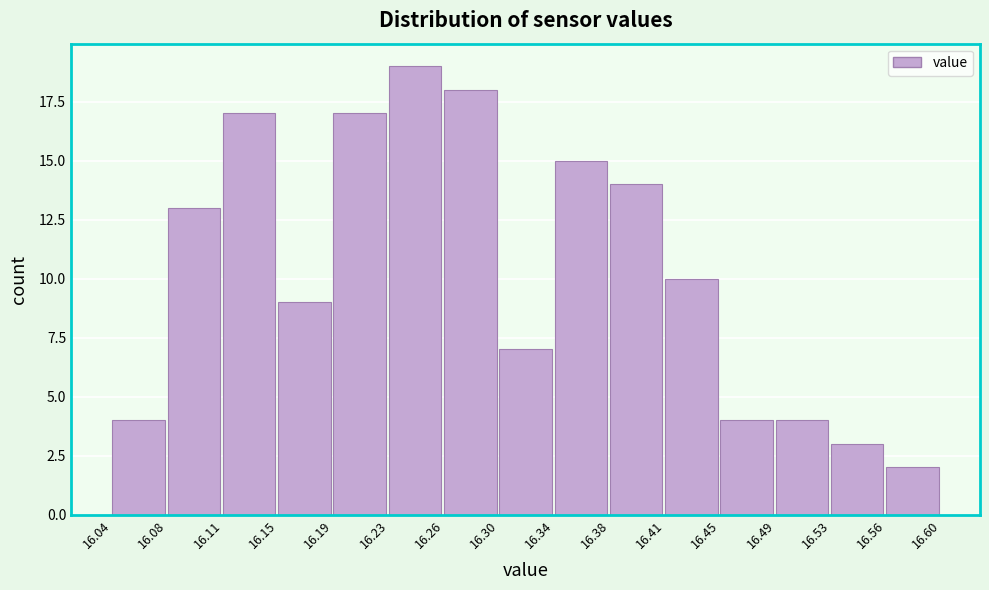

Over which range of the x-axis is the bar tallest?

16.23 to 16.26